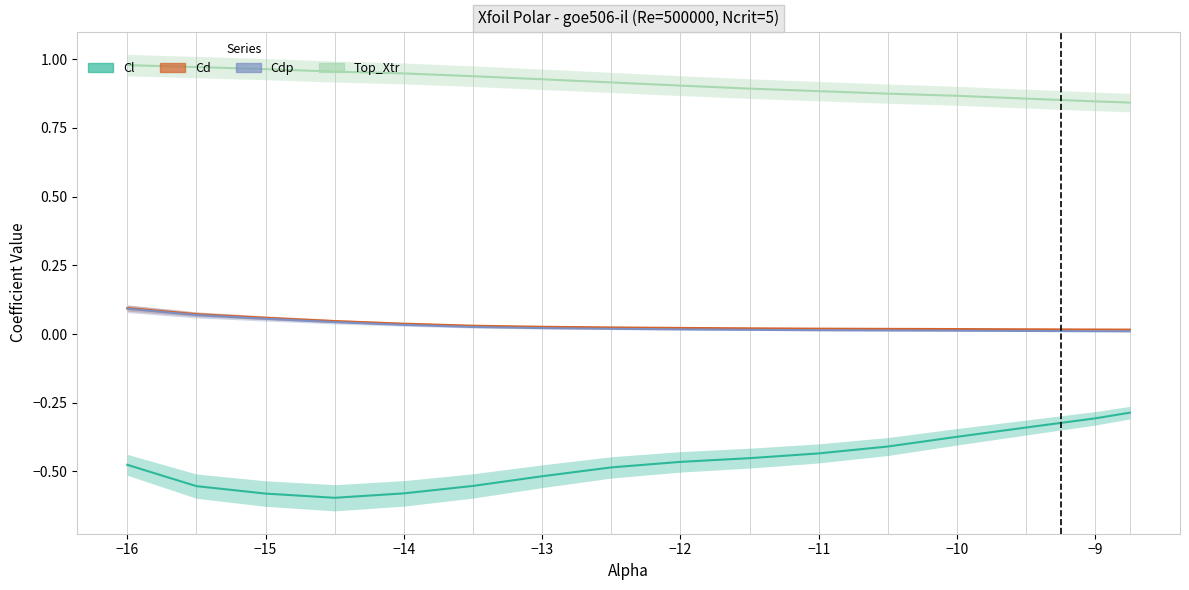

How many lines are shown in the chart?

4